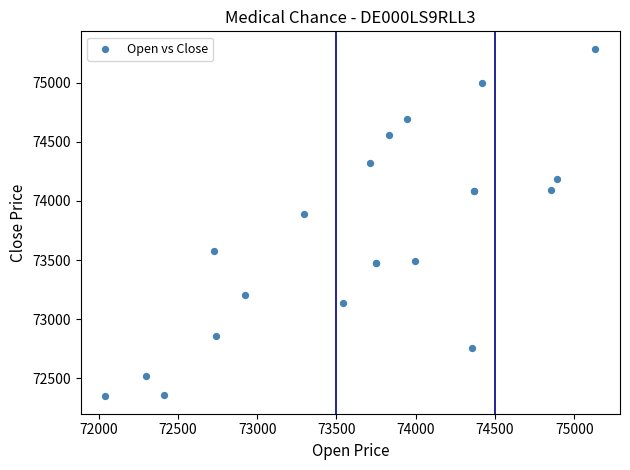

What Y value in the scatter plot is closest to 73817?

73892